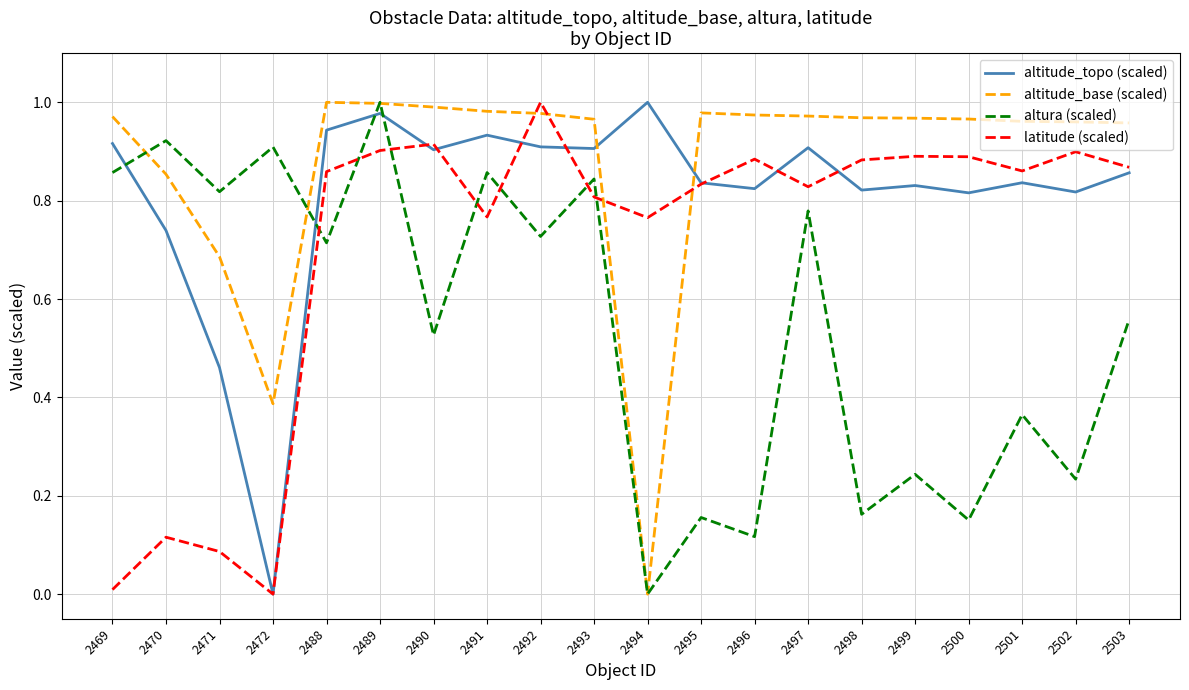

At which category is the sum across all series the highest?

2489